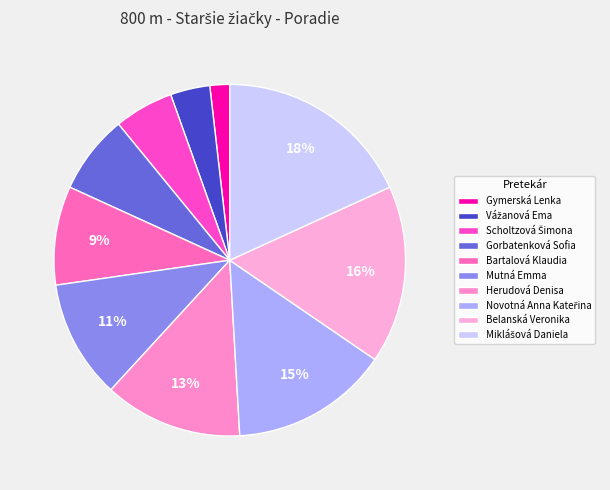

To the nearest percent, what is the difference between the Mutná Emma and Gymerská Lenka slice percentages?

9%